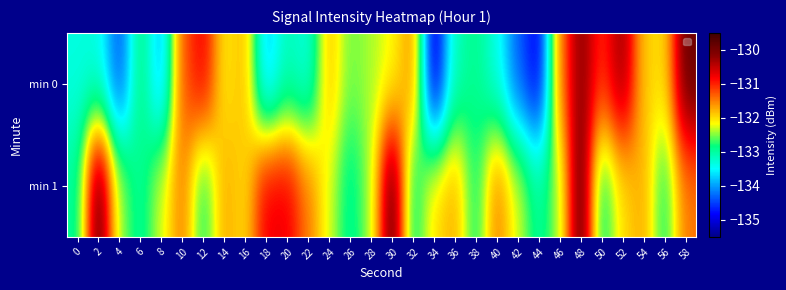

Reading right to left, transcribe all the data shown in this chart.

min 0: 58=-129.9	56=-132.0	54=-131.9	52=-130.2	50=-131.1	48=-130.1	46=-131.5	44=-135.0	42=-134.3	40=-133.4	38=-132.9	36=-133.1	34=-135.2	32=-131.5	30=-132.2	28=-132.4	26=-132.6	24=-131.8	22=-133.4	20=-133.1	18=-133.8	16=-131.8	14=-132.1	12=-130.8	10=-131.3	8=-134.0	6=-132.8	4=-134.5	2=-133.4	0=-133.3
min 1: 58=-131.5	56=-132.9	54=-131.7	52=-132.0	50=-133.0	48=-129.7	46=-132.4	44=-133.0	42=-132.3	40=-131.5	38=-132.9	36=-131.7	34=-132.0	32=-133.0	30=-129.7	28=-132.4	26=-133.0	24=-132.3	22=-131.5	20=-130.7	18=-130.7	16=-132.0	14=-131.7	12=-132.9	10=-131.5	8=-132.3	6=-133.0	4=-132.4	2=-129.7	0=-133.0